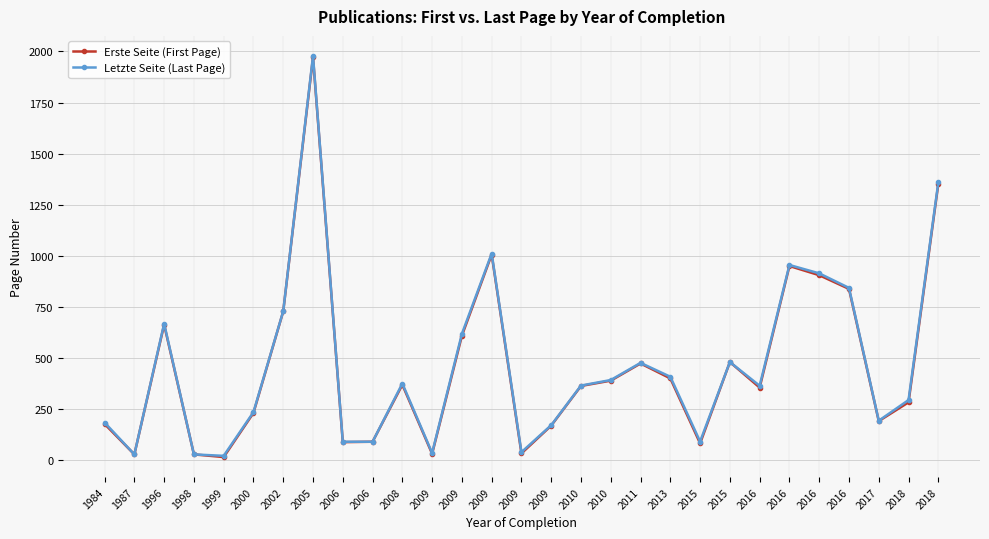

Is the value of Letzte Seite (Last Page) at 2018 greater than the value of Erste Seite (First Page) at 2008?

No